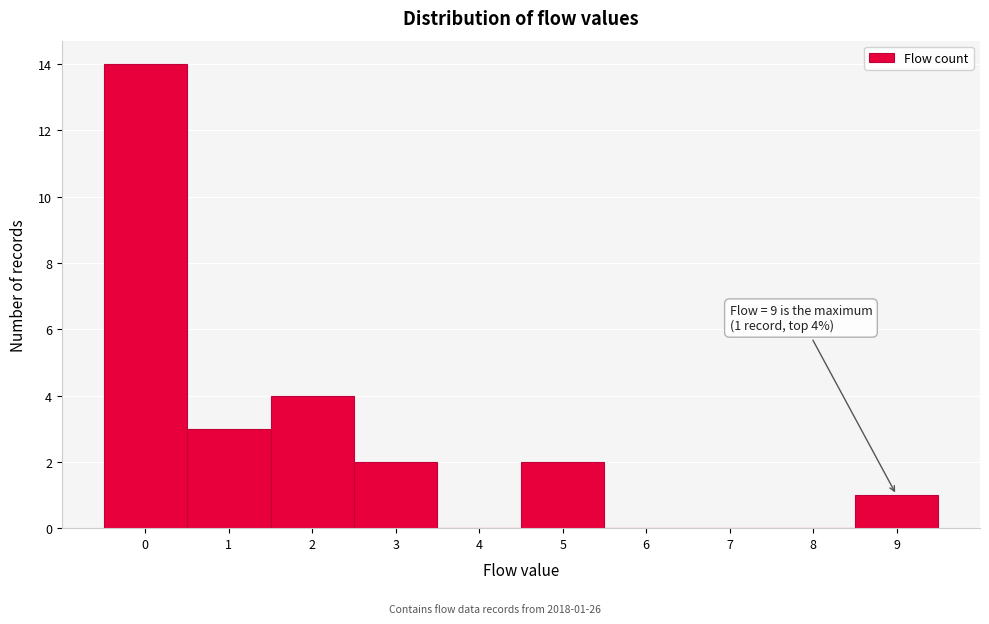

Reading left to right, transcribe all the data shown in this chart.

0=14	1=3	2=4	3=2	4=0	5=2	6=0	7=0	8=0	9=1